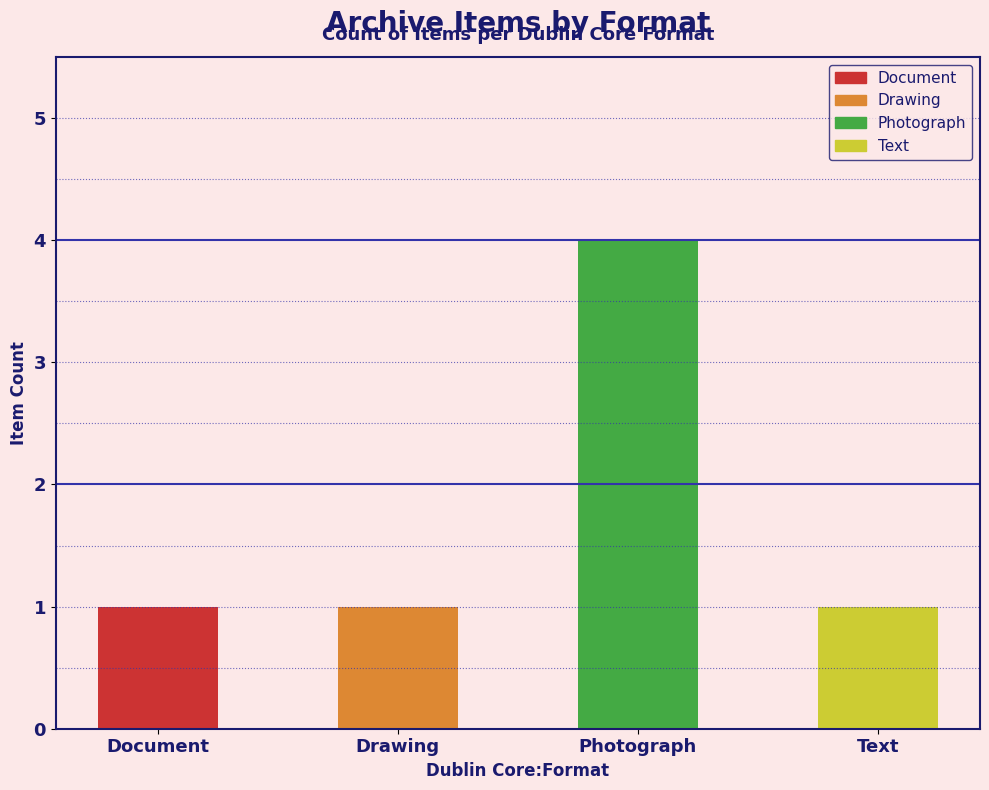

Which label corresponds to the largest value in the chart?

Photograph